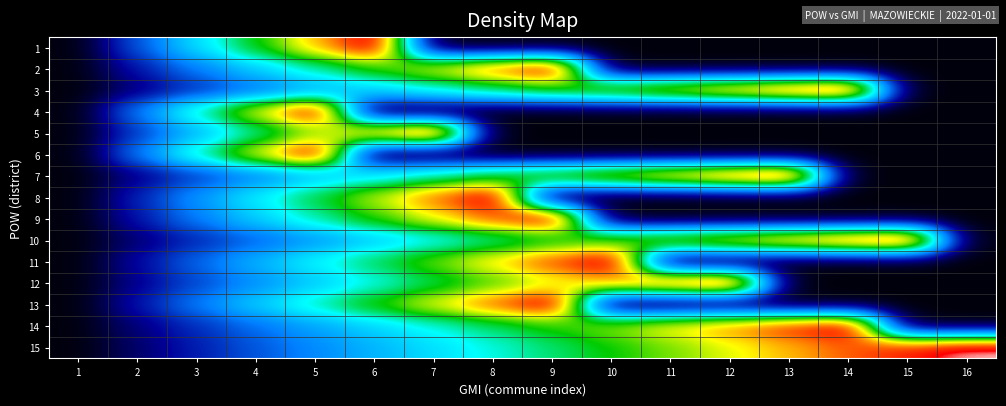

At which label is 4 closest to 0?

1